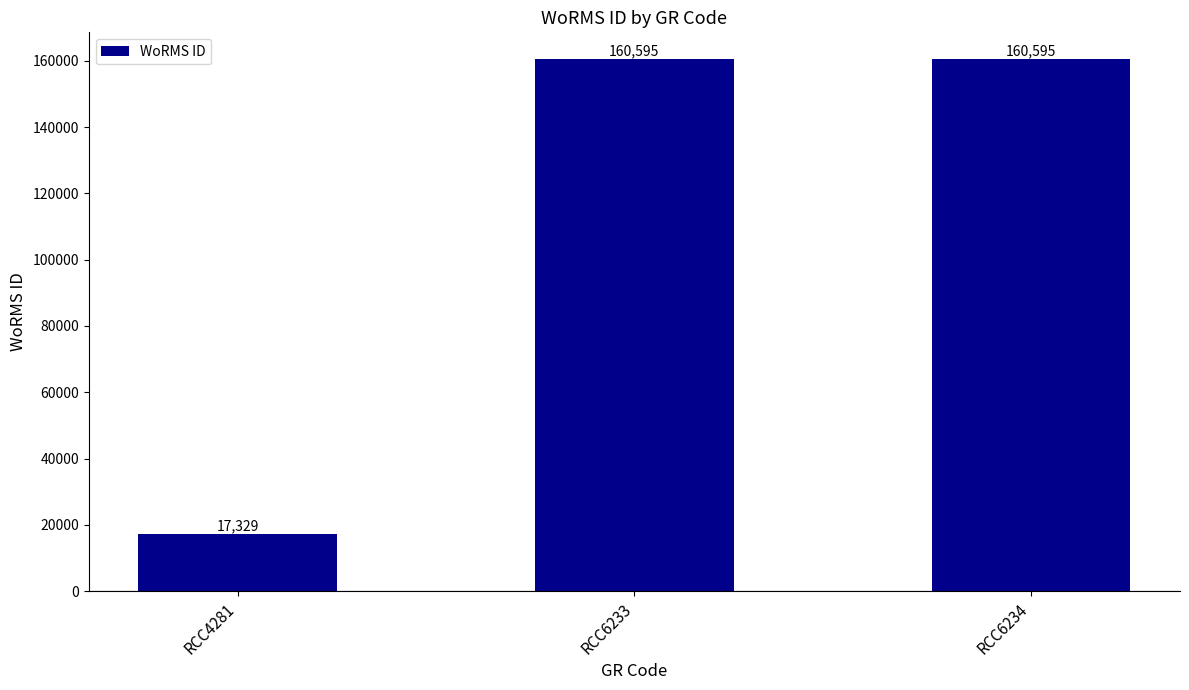

Read the value at RCC6233.

160595